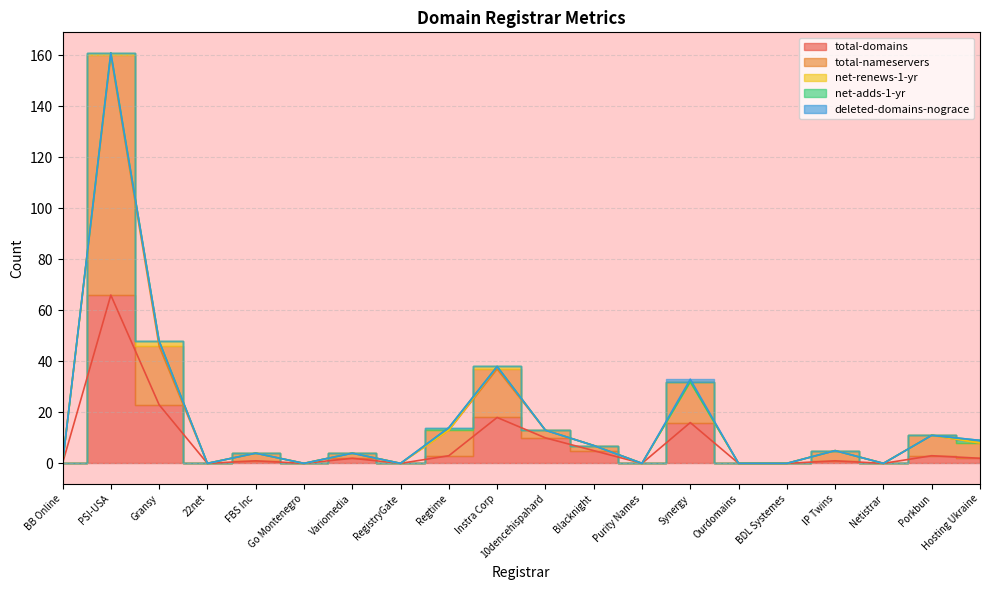

At how many categories does at least one series exceed 69?

1